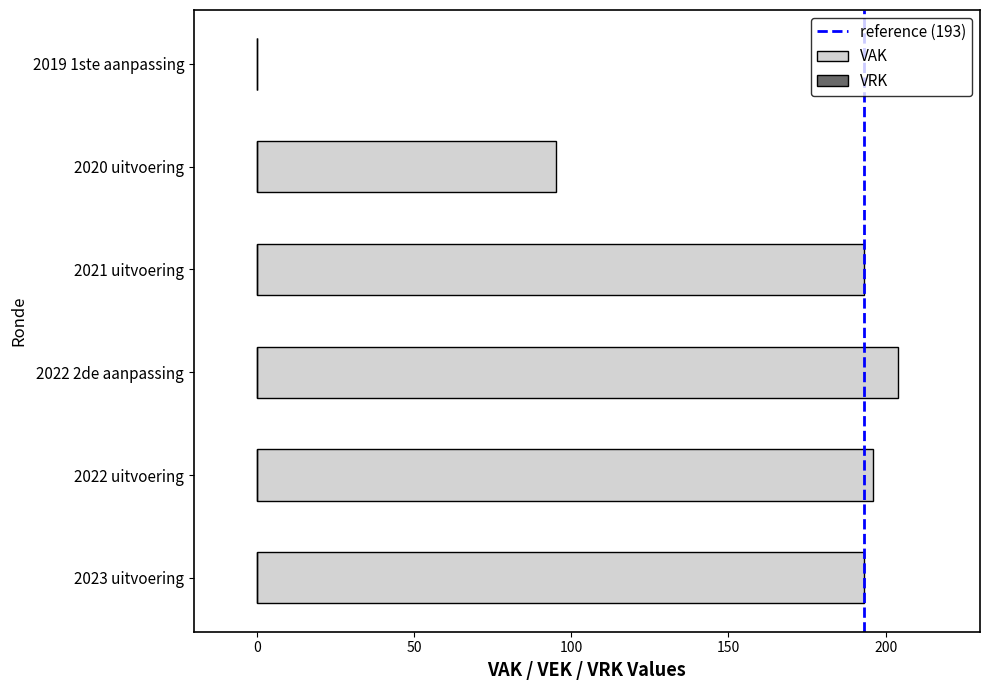

Are the bars horizontal?

Yes